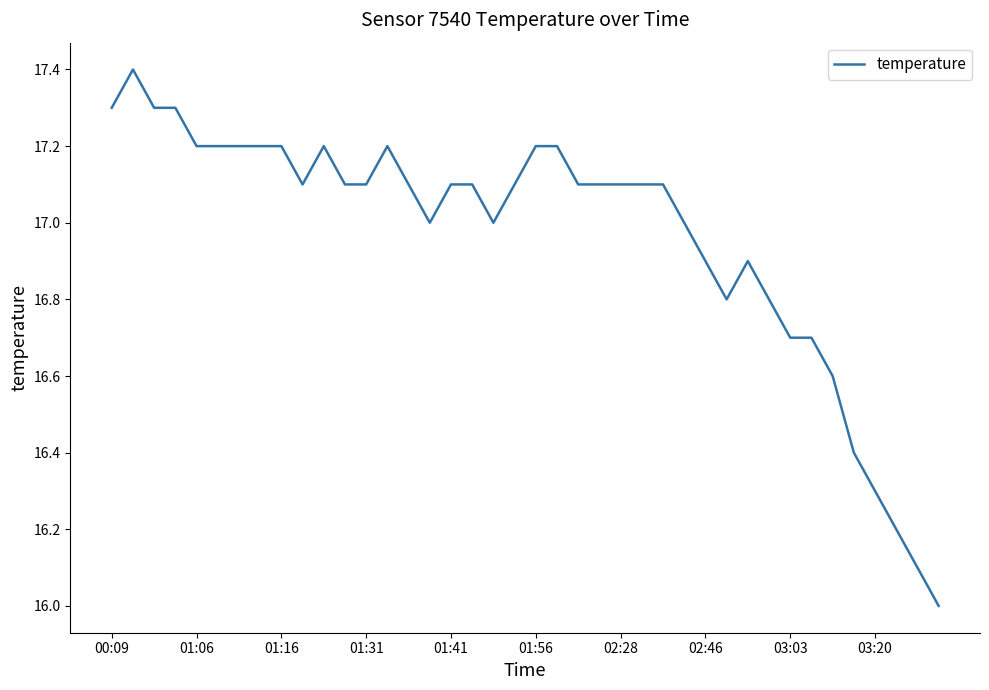

What is the difference between the maximum and minimum values?

1.4